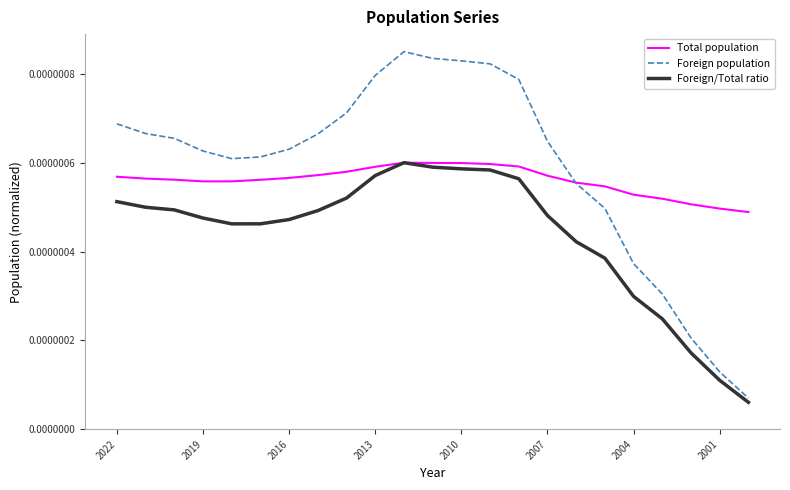

How many lines are shown in the chart?

3